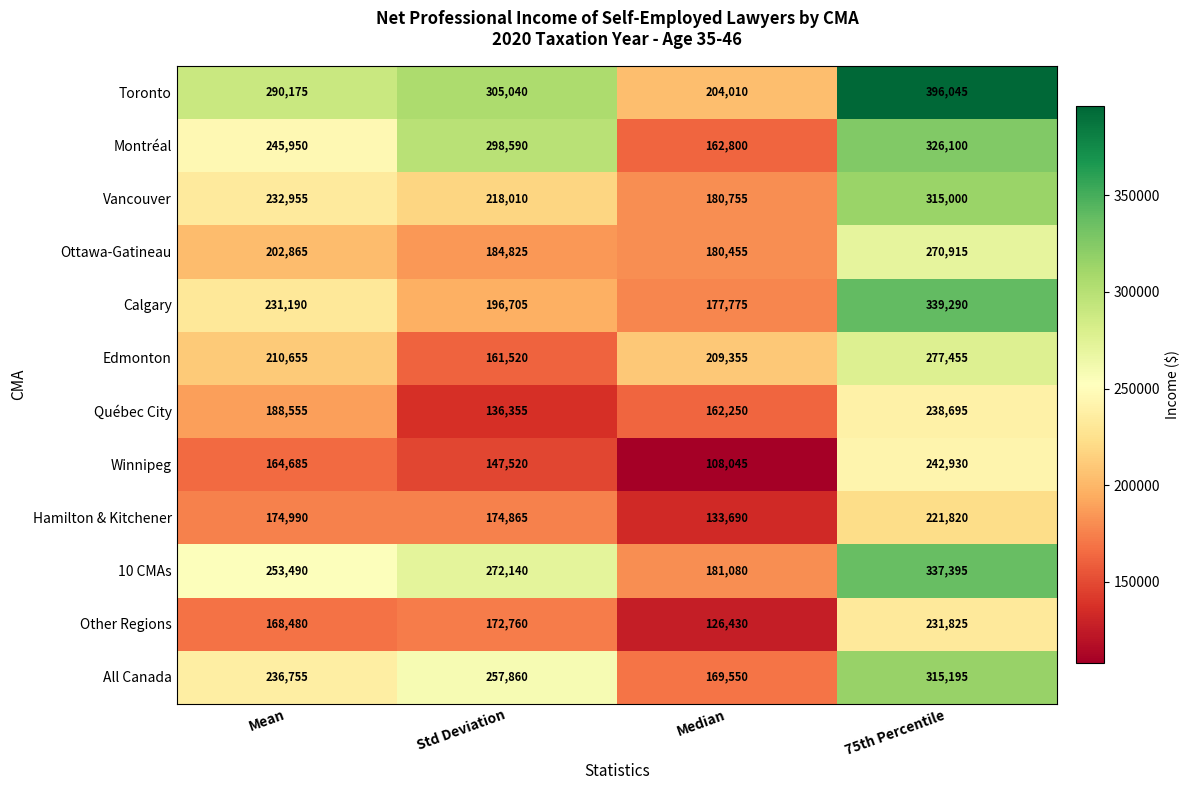

How many Winnipeg values are between 147520 and 242930?

3